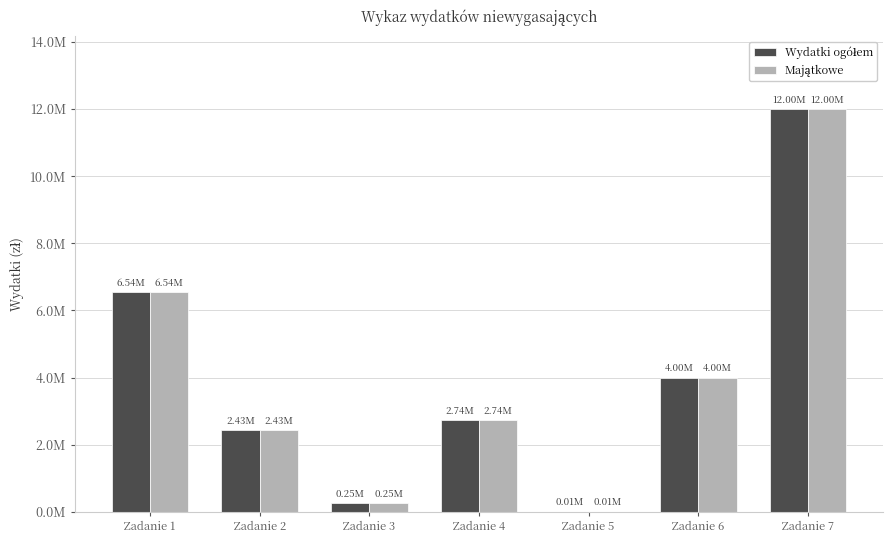

Between Zadanie 1 and Zadanie 6, which series saw the biggest shift?

Wydatki ogółem